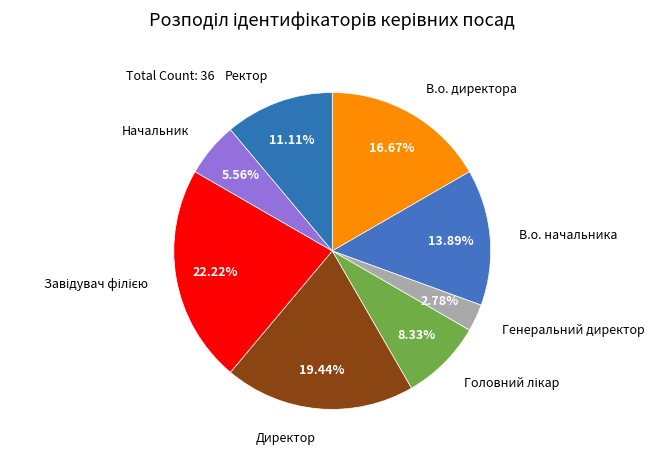

How many slices are in this pie chart?

8